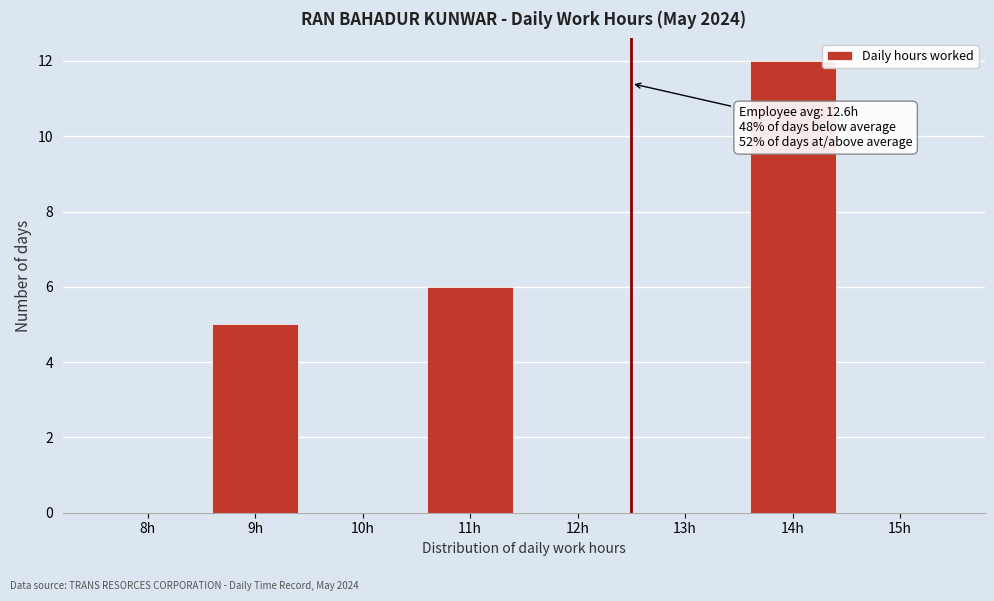

Reading right to left, list all the values displayed in this chart.

15h=0	14h=12	13h=0	12h=0	11h=6	10h=0	9h=5	8h=0